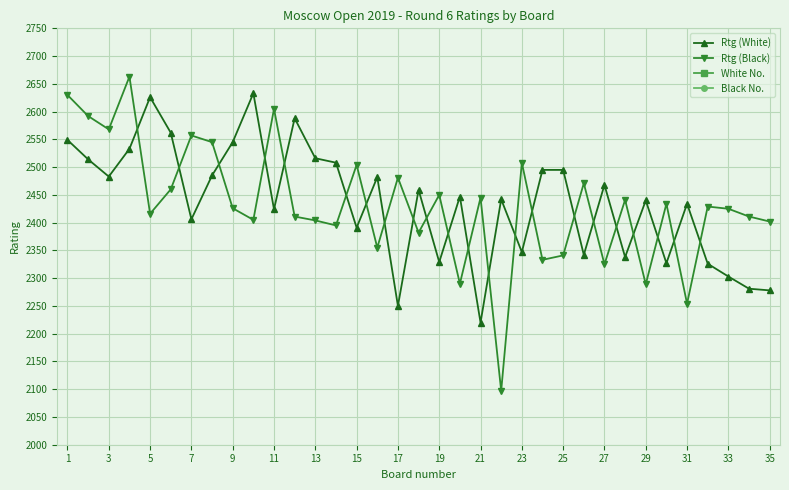

What is the lowest value of the Rtg (White) series?

2220